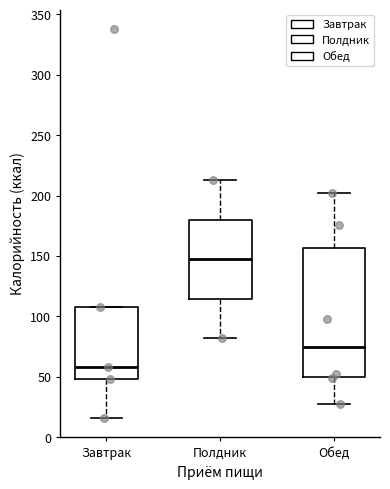

Where does the median line of the box for Обед sit on the y-axis? The values are not printed on the chart, so give them approximately, as read against the axis.

75